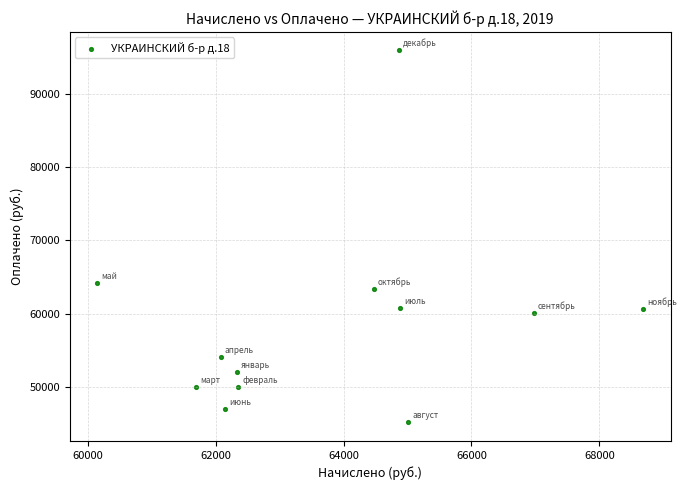

What Y value in the scatter plot is closest to 70552?

64161.2